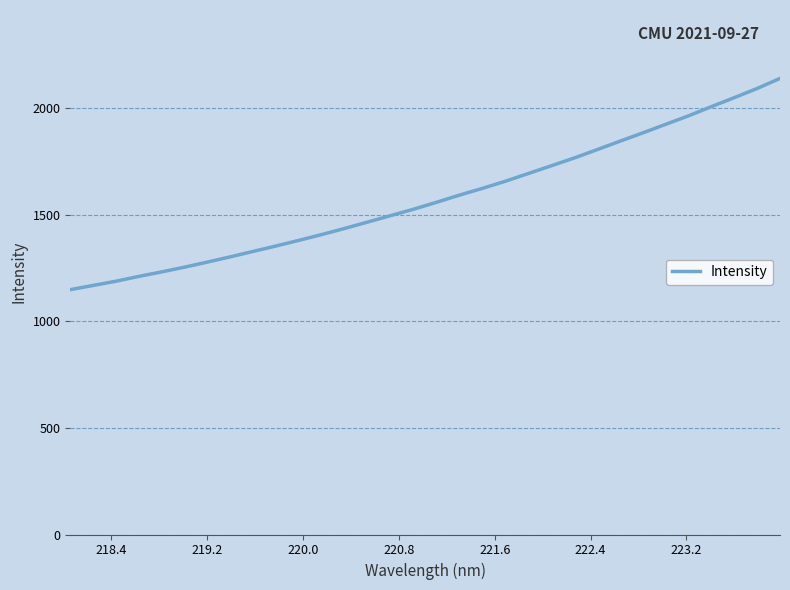

How many lines are shown in the chart?

1